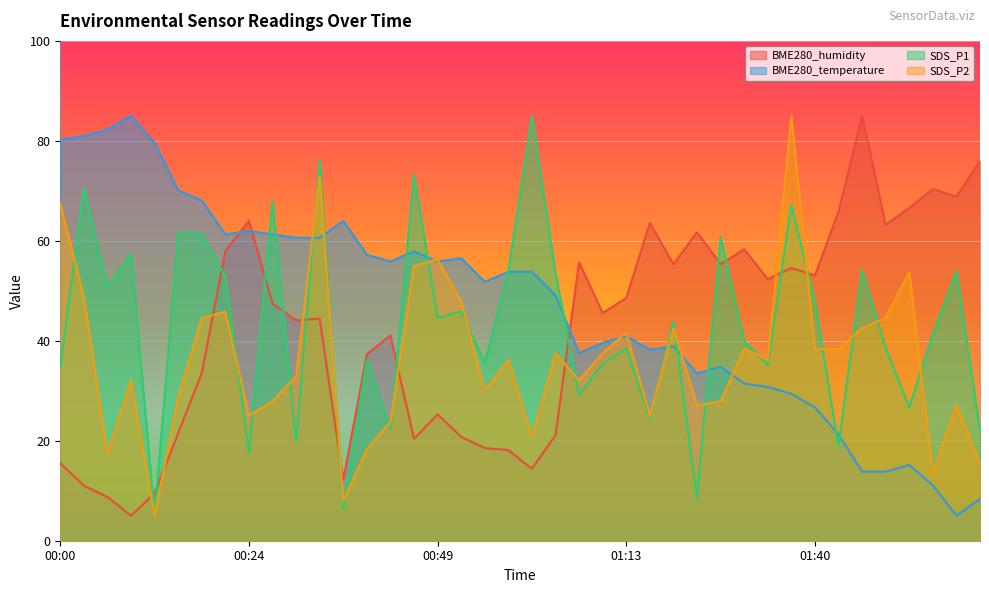

What is the difference between the SDS_P1 values at 01:33 and 01:30?

4.8